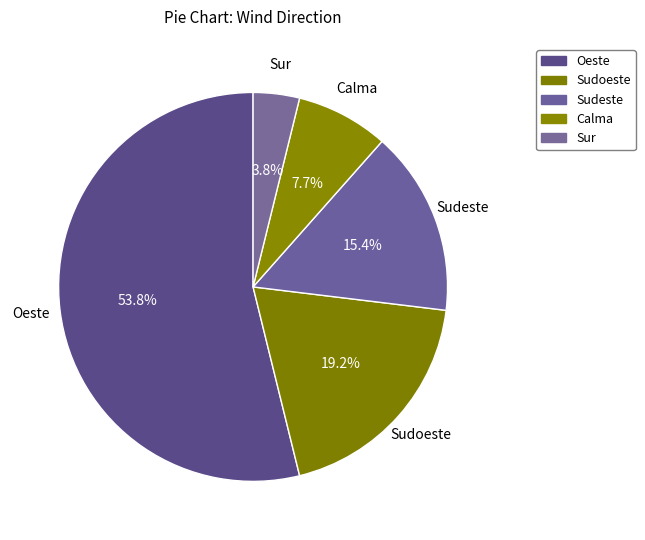

What percentage is the Sudoeste slice, to the nearest percent?

19%